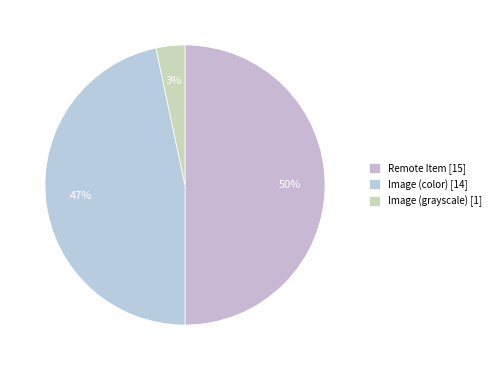

What is the smallest slice in the pie chart?

Image (grayscale) [1]